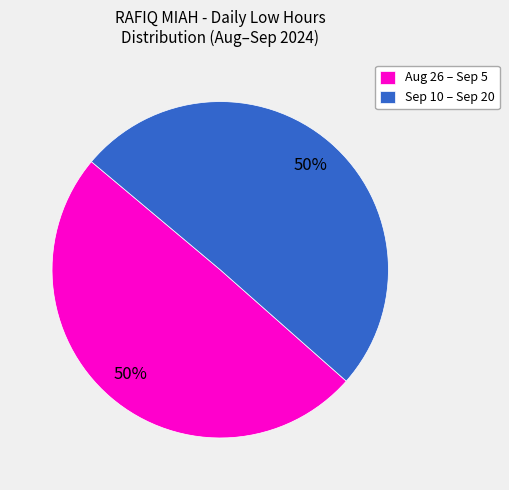

What is the ratio of the value at Sep 10 – Sep 20 to the value at Aug 26 – Sep 5?

1.0